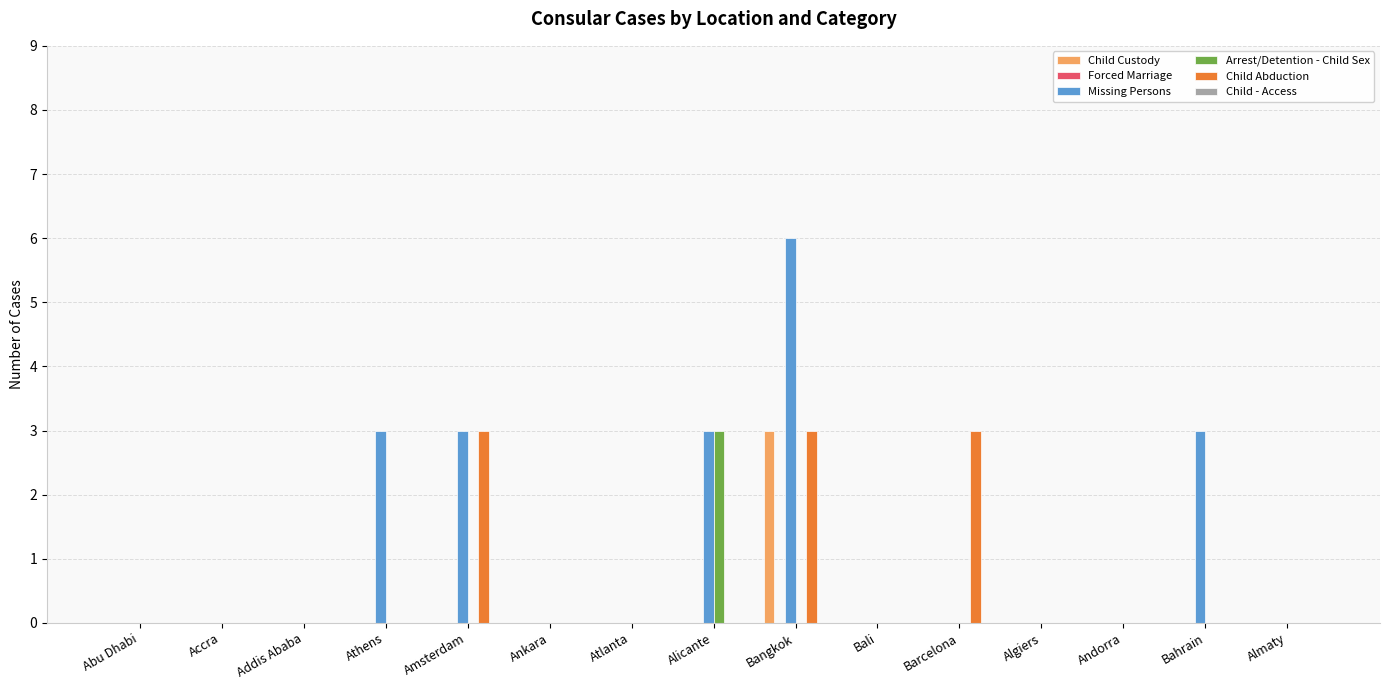

What is the sum of all Child Abduction values?

9